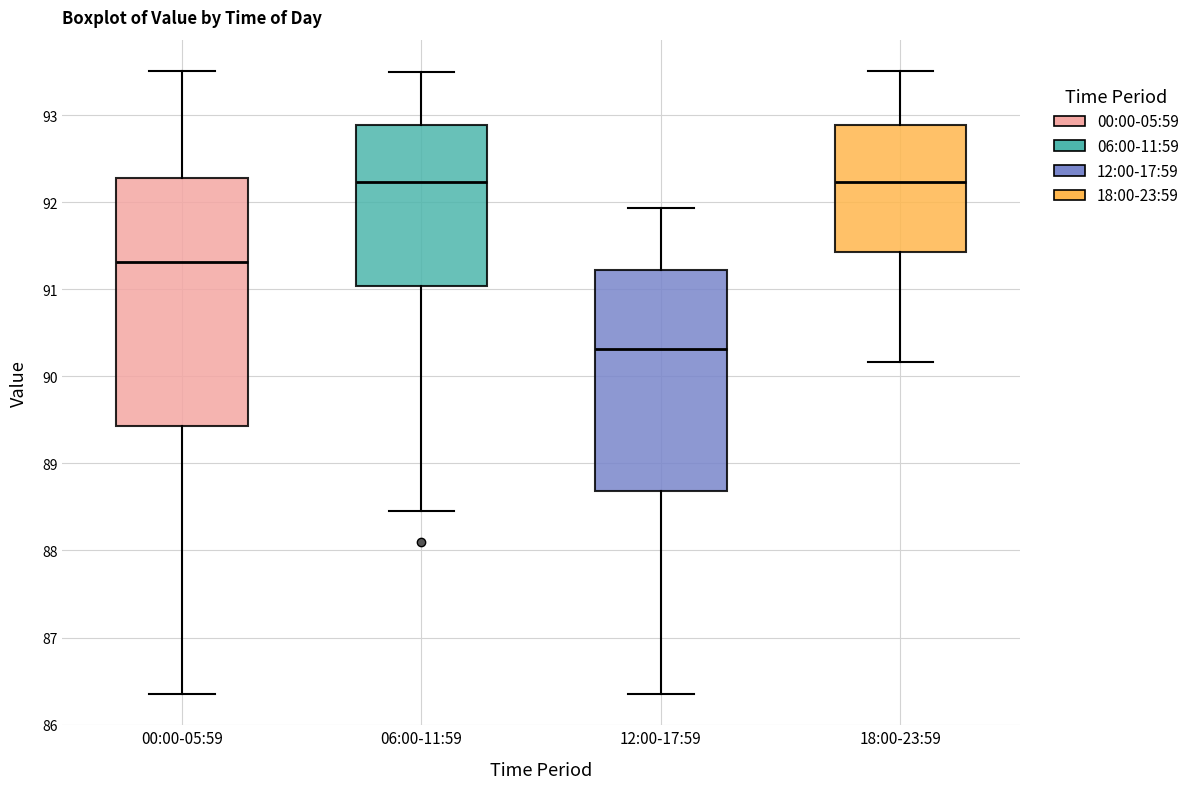

Where does the median line of the box for 18:00-23:59 sit on the y-axis? The values are not printed on the chart, so give them approximately, as read against the axis.

92.2